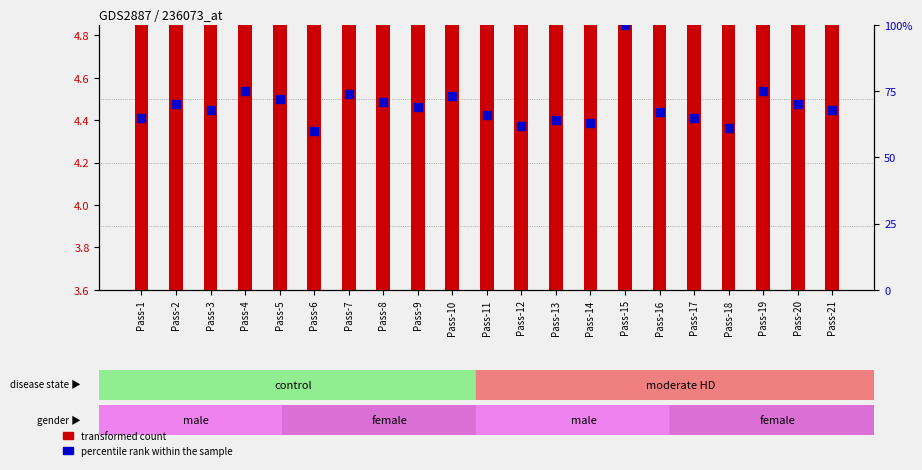

Which series reaches the maximum Y coordinate?

percentile rank within the sample